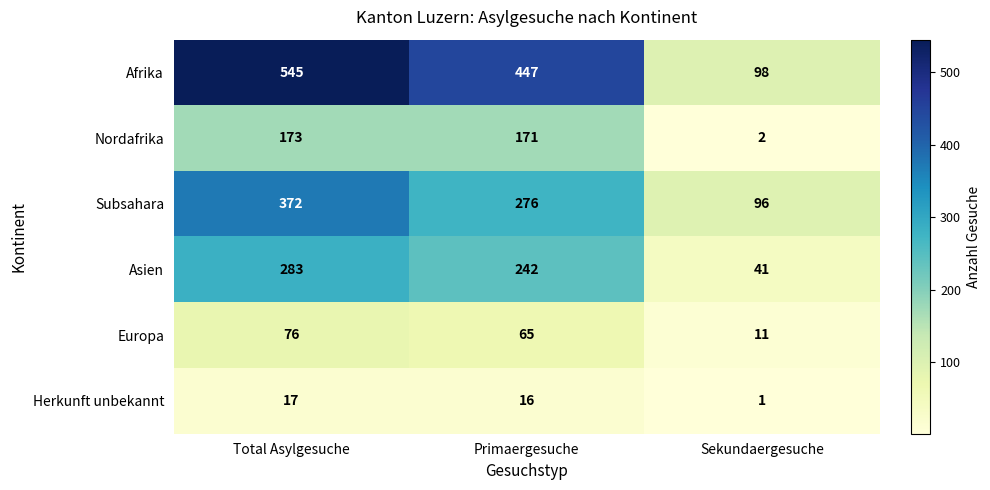

What is the total value across all series at Primaergesuche?

1217